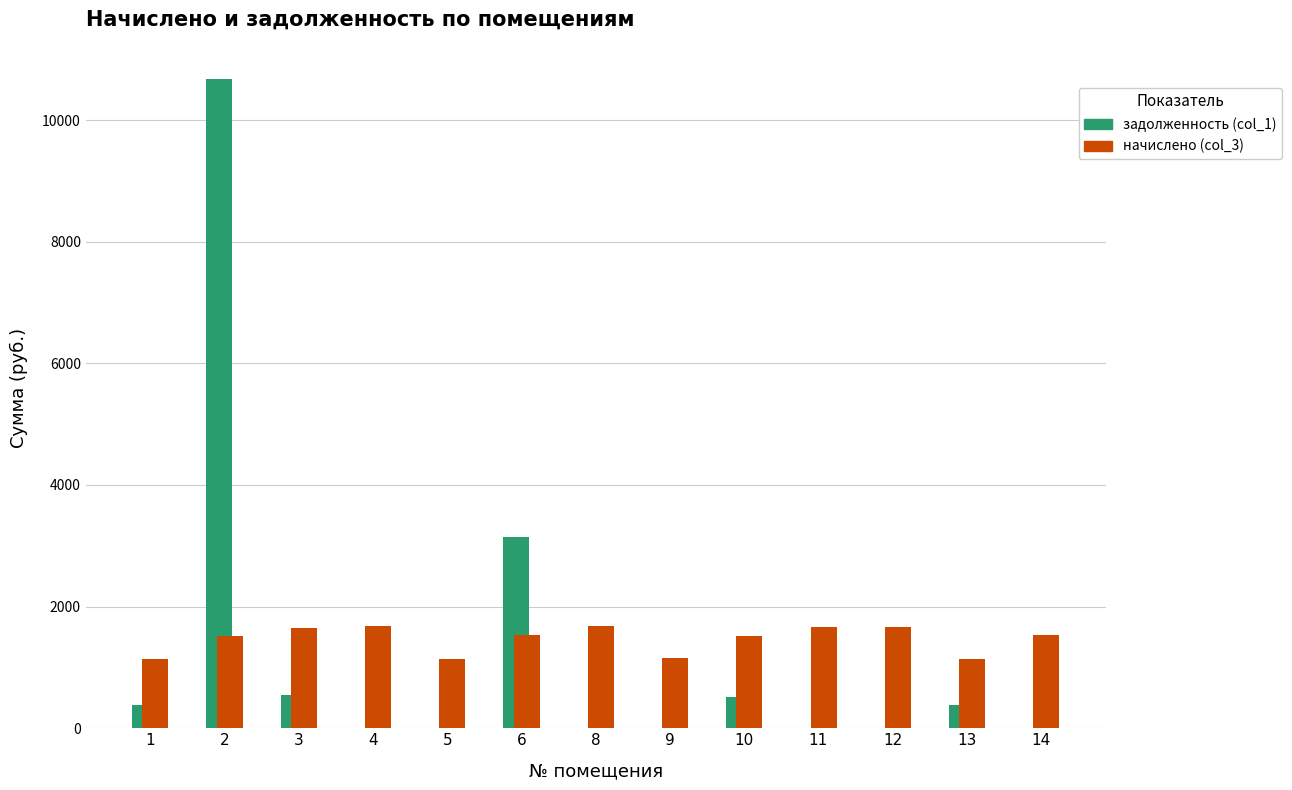

What is the sum of the задолженность (col_1) values at 6 and 4?

3141.7